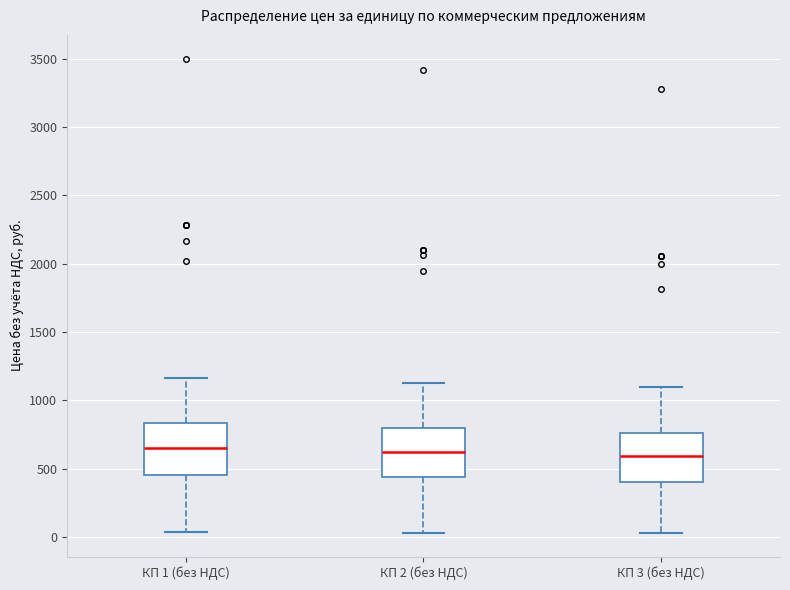

Reading left to right, transcribe this box plot: for each box, give where its median line is, the range the box spans, and where its two whiskers end, as read against the y-axis. The values are not printed on the chart, so give them approximately, as read against the axis.

КП 1 (без НДС): median 650, box 450 to 850, whiskers 50 to 1150
КП 2 (без НДС): median 600, box 450 to 800, whiskers 50 to 1150
КП 3 (без НДС): median 600, box 400 to 750, whiskers 50 to 1100